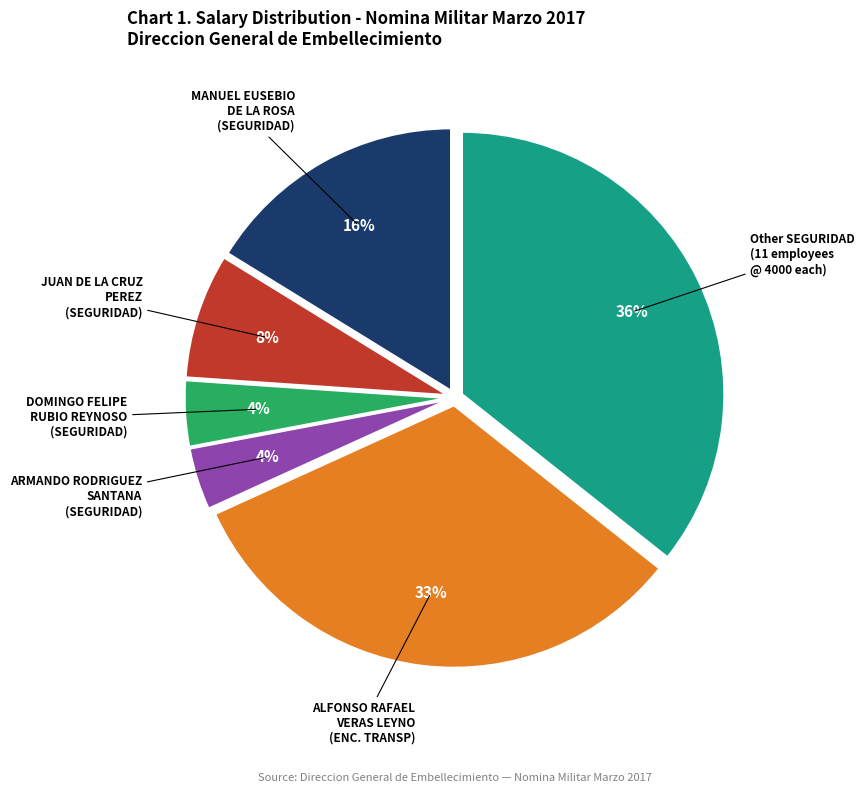

How many segments does this pie chart have?

6